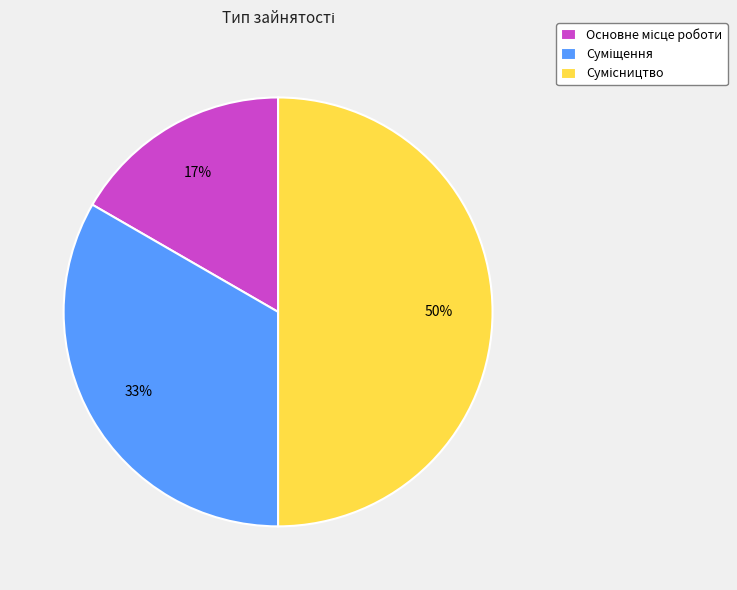

To the nearest percent, what is the average slice percentage?

33%